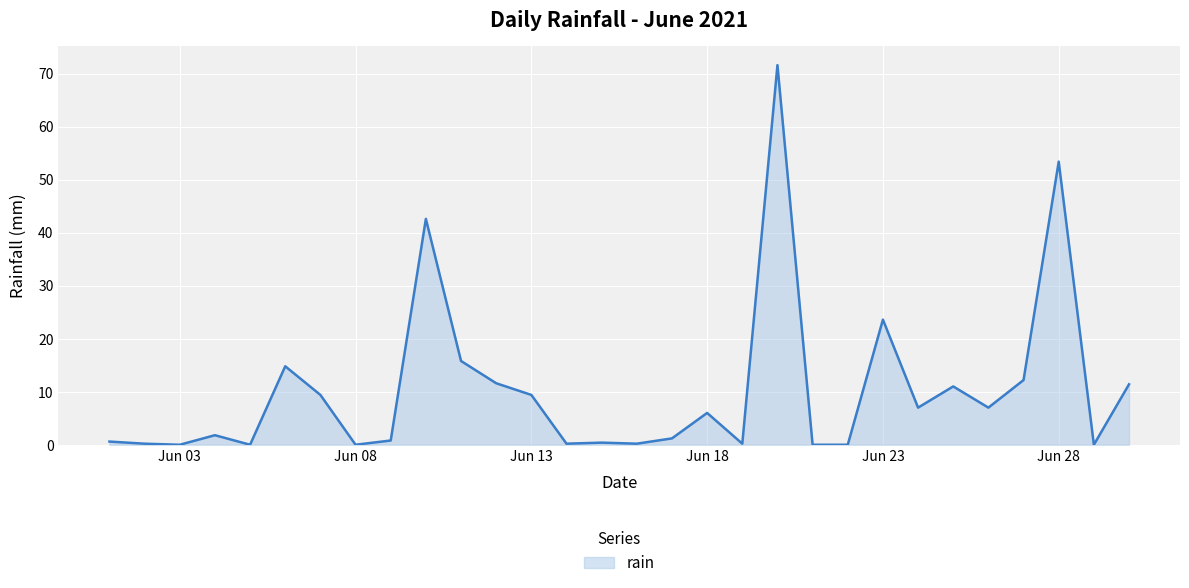

What is the maximum value shown in the chart?

71.6